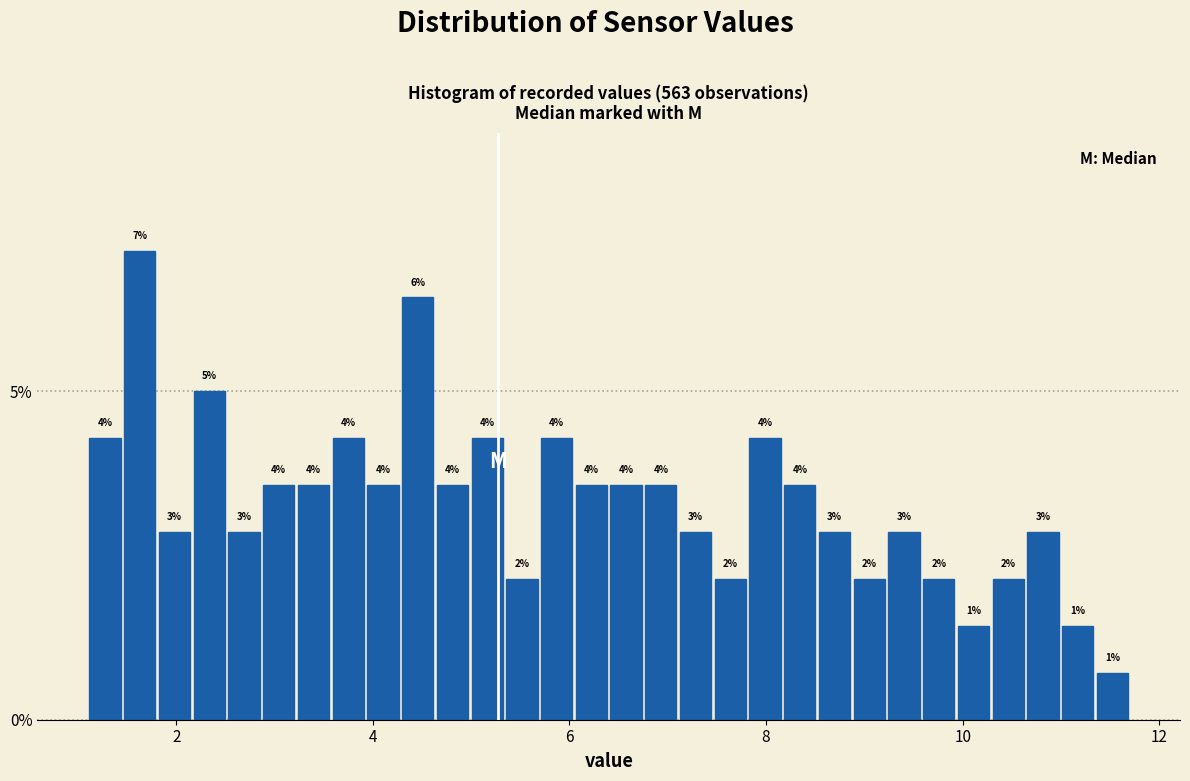

Read against the x-axis, roughly where is the centre of the tallest bar?

1.6